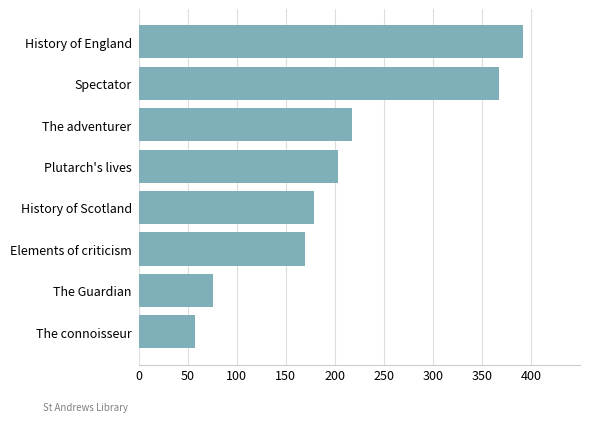

Count the number of data series in this chart.

1